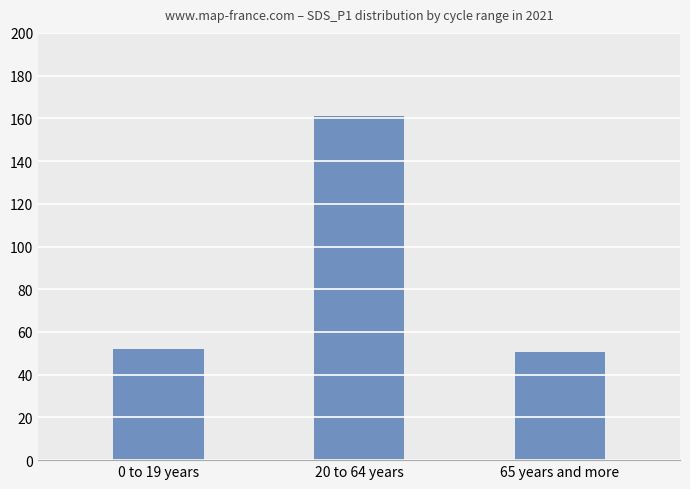

Which label corresponds to the largest value in the chart?

20 to 64 years